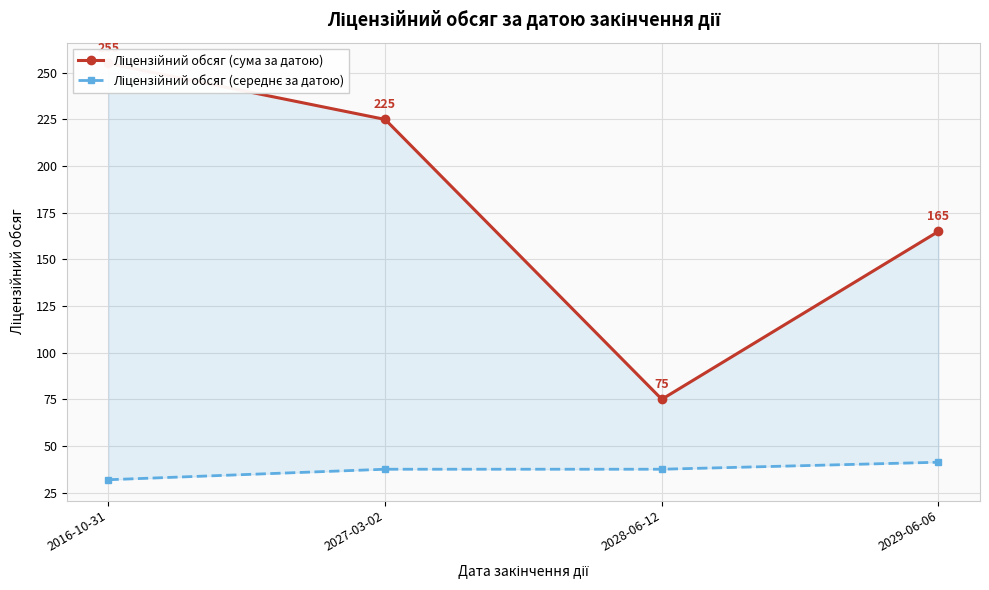

Which category has the highest value in the Ліцензійний обсяг (сума за датою) series?

2016-10-31